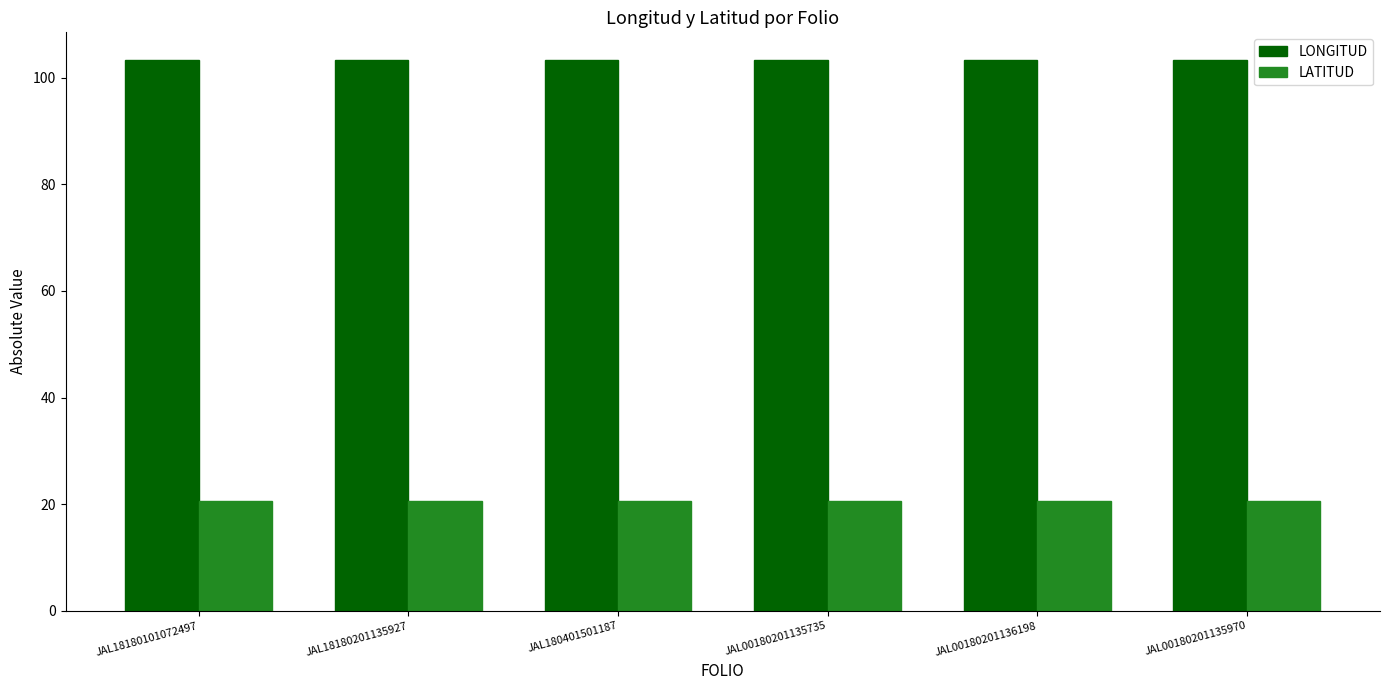

What are all the series names shown in the legend?

LONGITUD, LATITUD